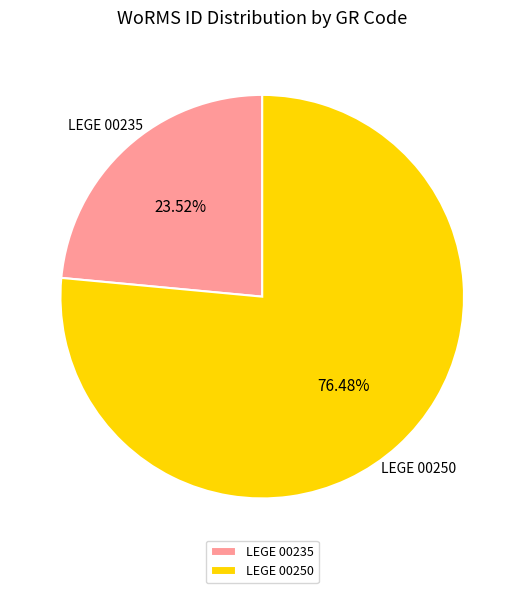

To the nearest percent, what percentage of the pie is LEGE 00250?

76%